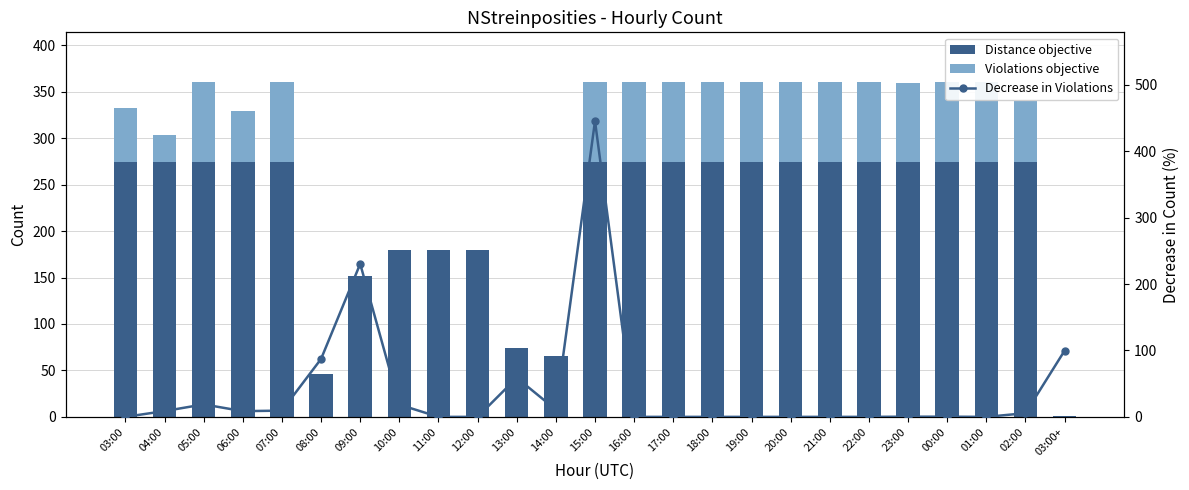

Between 04:00 and 08:00, which series saw the biggest shift?

Distance objective